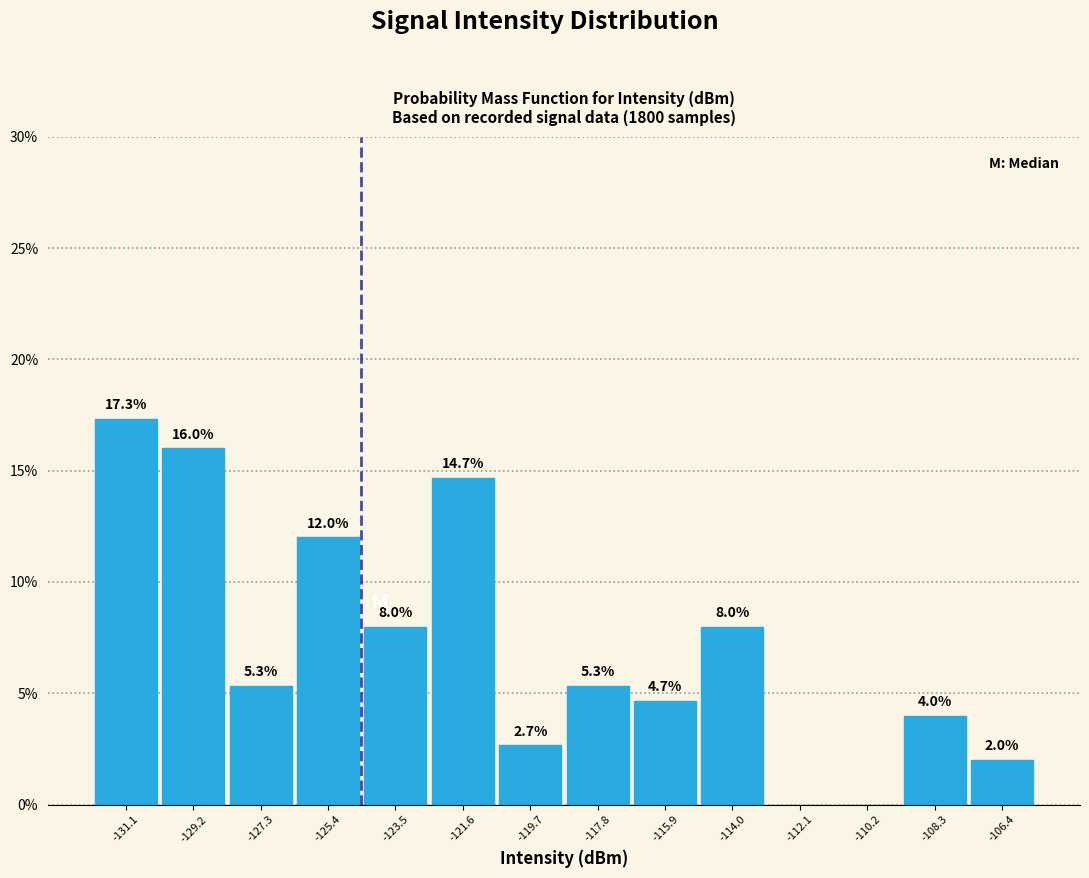

Over which range of the x-axis is the bar tallest?

-132.0 to -130.2